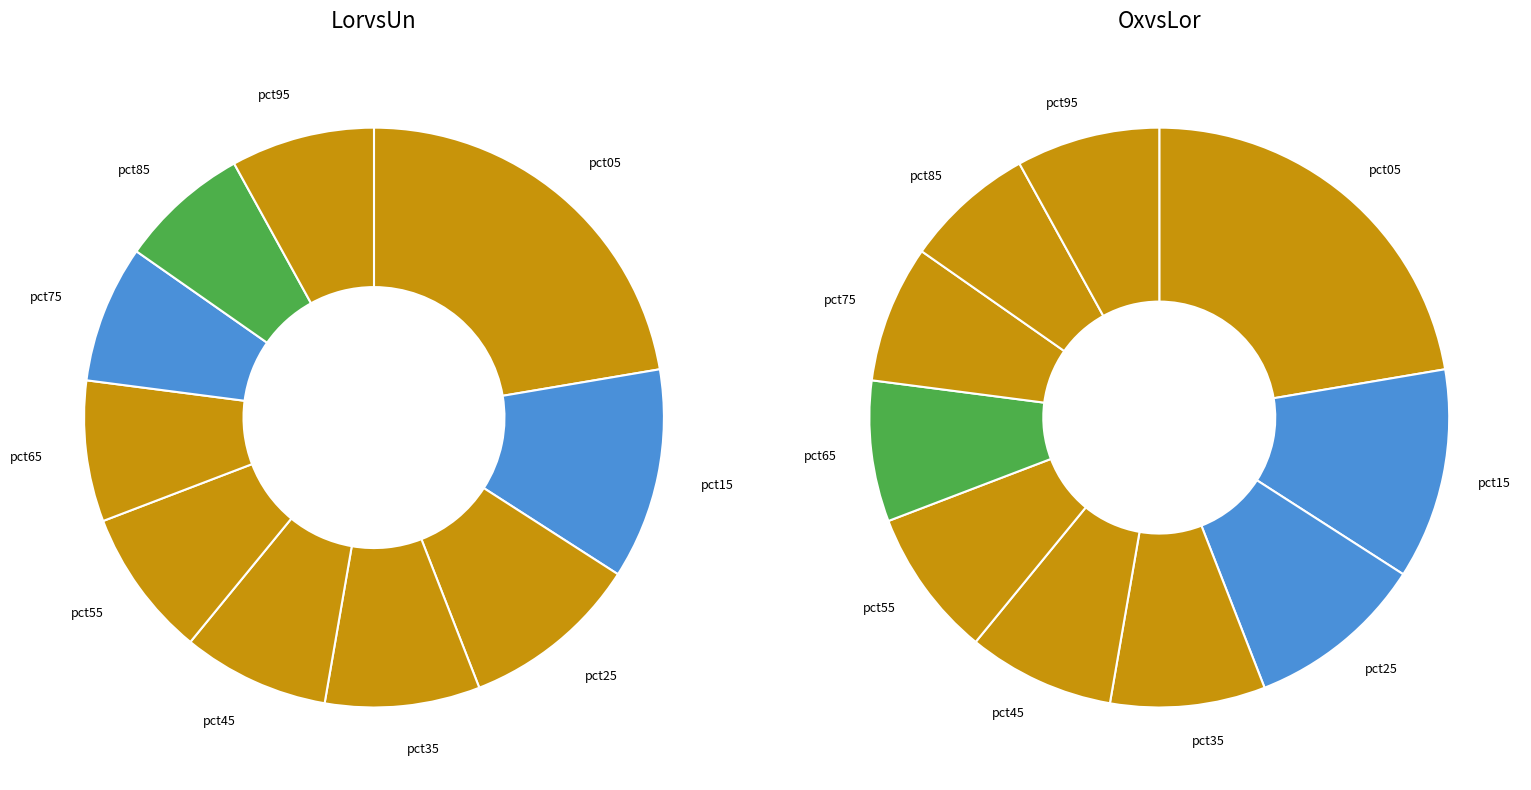

What percentage is the pct55 slice, to the nearest percent?

8%